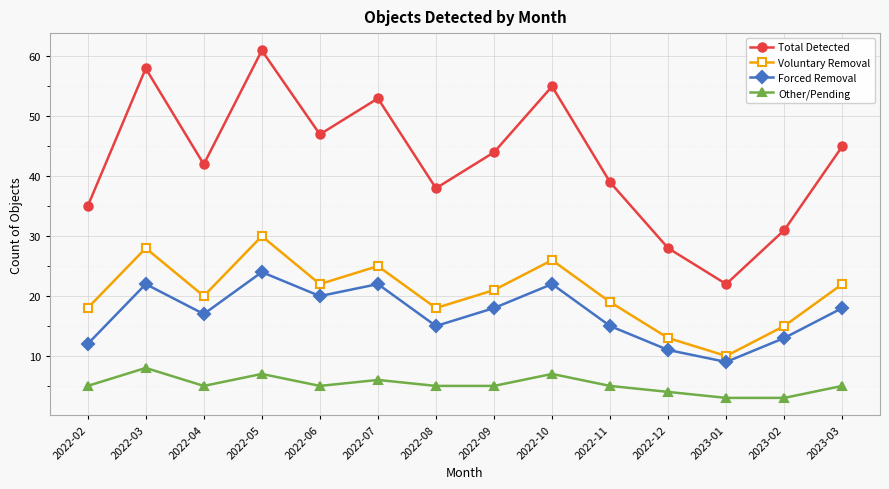

Which series changed the most between 2022-02 and 2022-09?

Total Detected